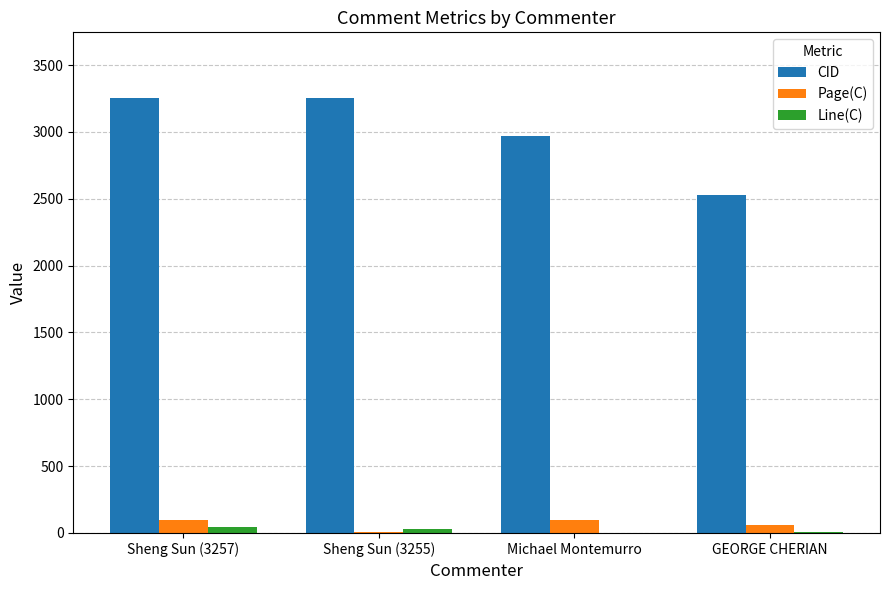

Is the value of CID at Sheng Sun (3255) greater than the value of Line(C) at Michael Montemurro?

Yes